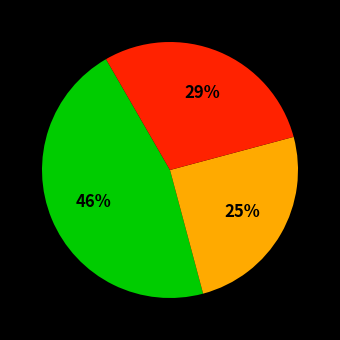

Does any single category account for the majority?

No